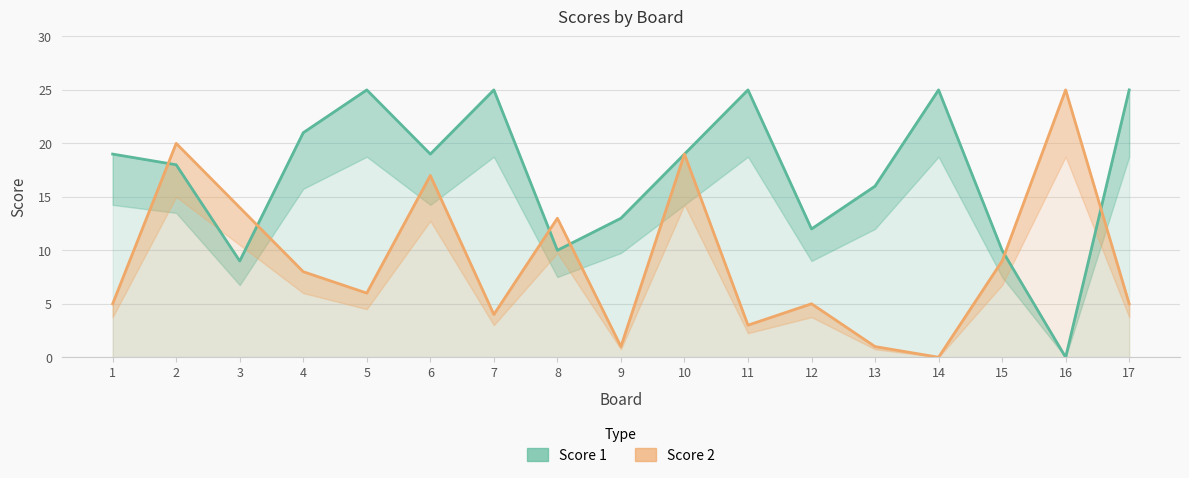

Is the value of Score 2 at 12 greater than the value of Score 1 at 12?

No